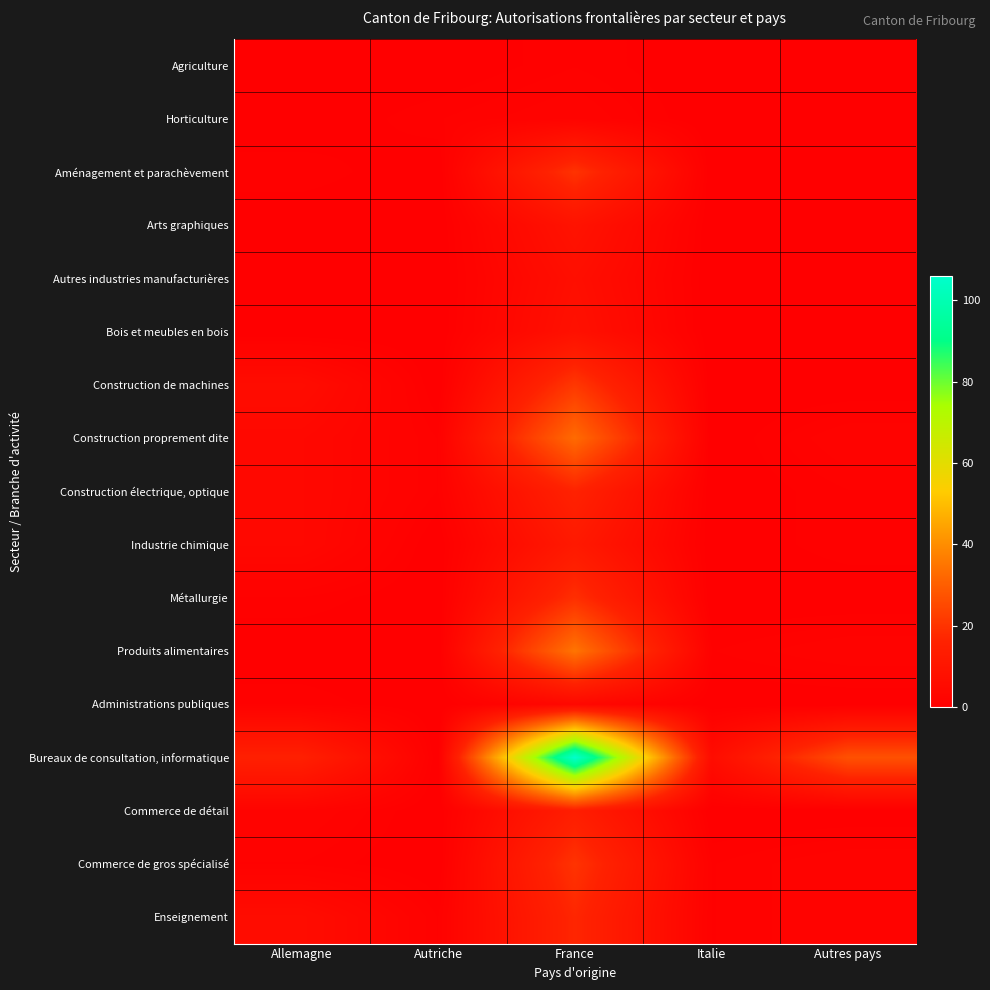

Which series has the largest range (max minus min)?

Bureaux de consultation, informatique